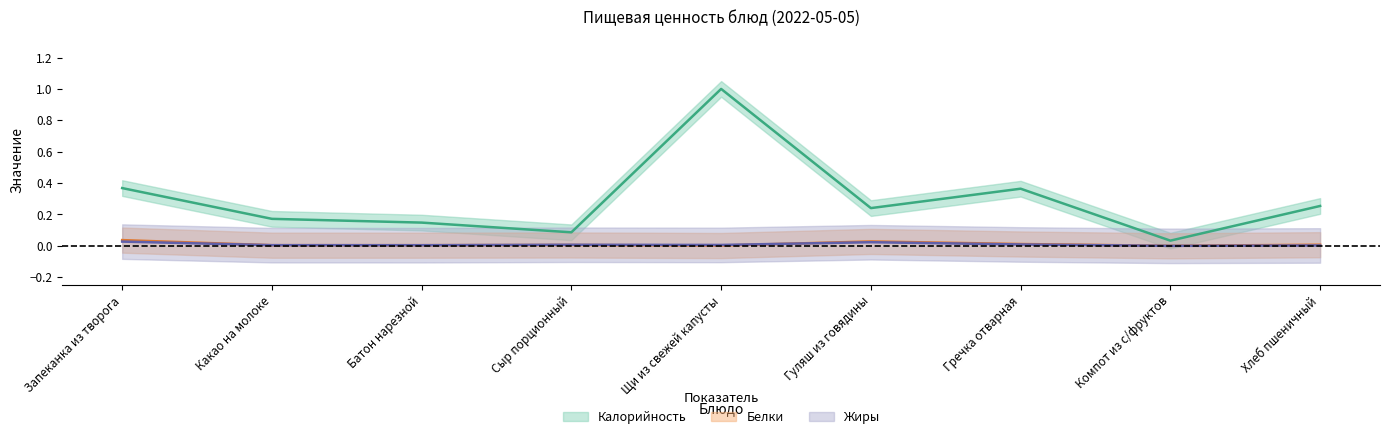

What position from the right is Сыр порционный?

6